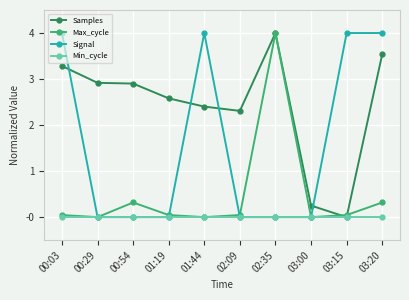

Rank the series by their average value, from lowest to highest.

Min_cycle, Max_cycle, Signal, Samples